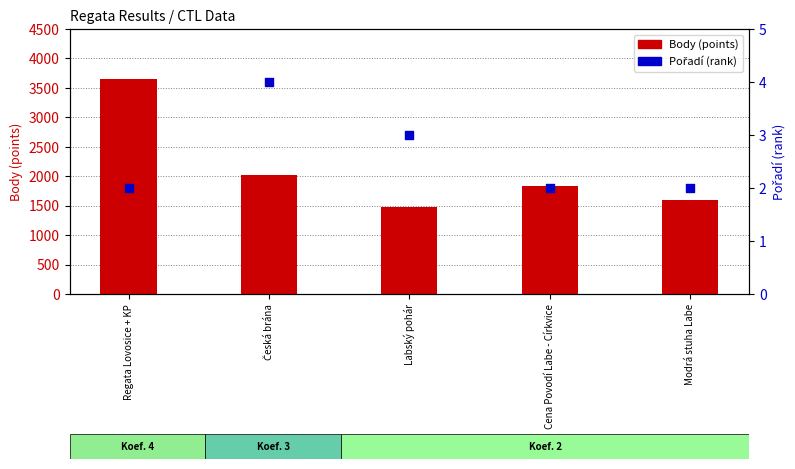

What is the total value across all series at Česká brána?

2029